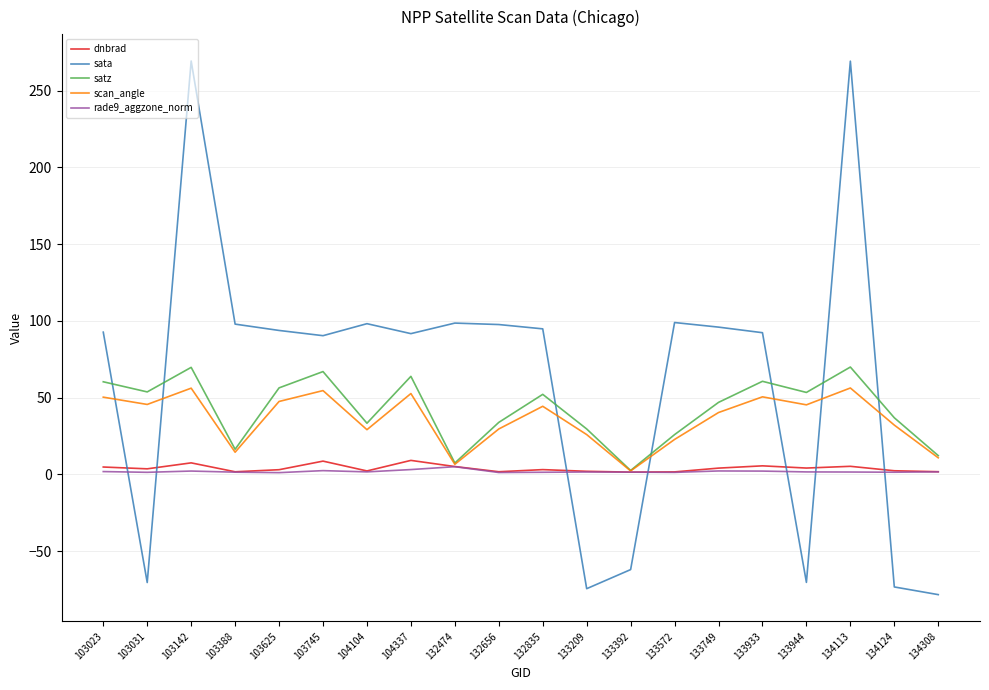

In rade9_aggzone_norm, how many points are higher than both neighbors (excluding endpoints)?

5